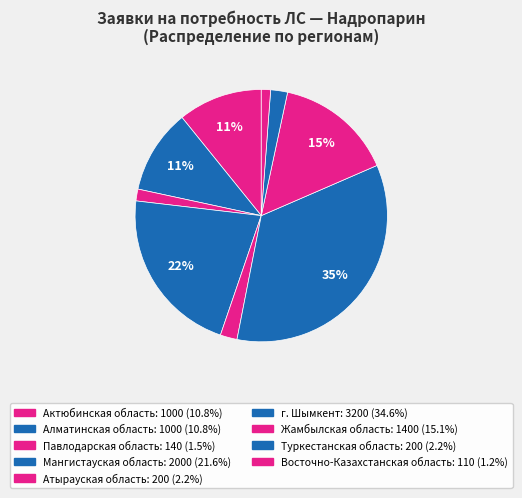

What percentage do Алматинская область and Мангистауская область together represent?

32.4%